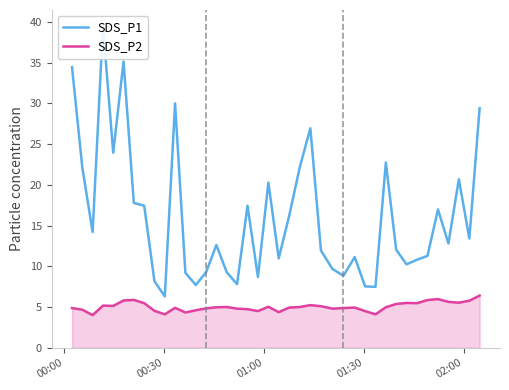

What is the lowest value of the SDS_P2 series?

4.0